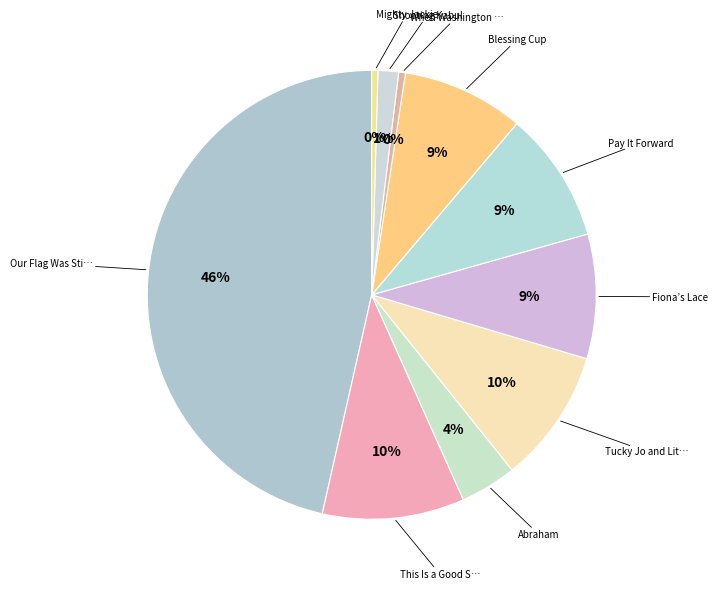

How many segments does this pie chart have?

10